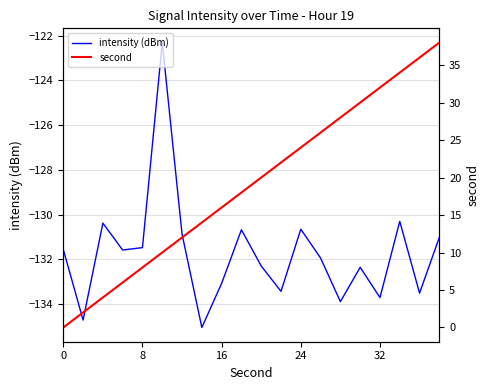

What is the sum of all intensity (dBm) values?

-2634.7